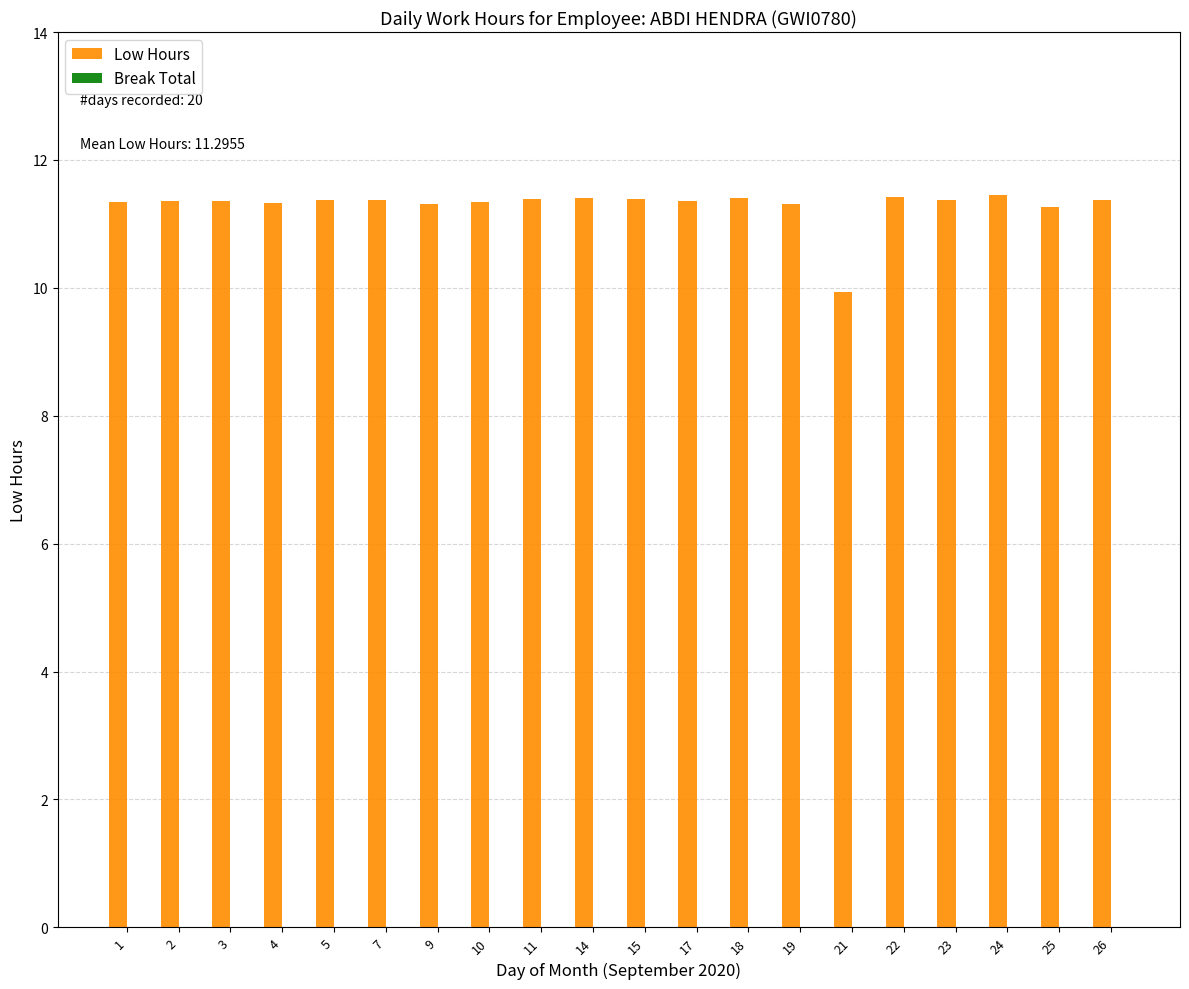

Approximately how many times larger is the value at 21 compared to 15?

0.9